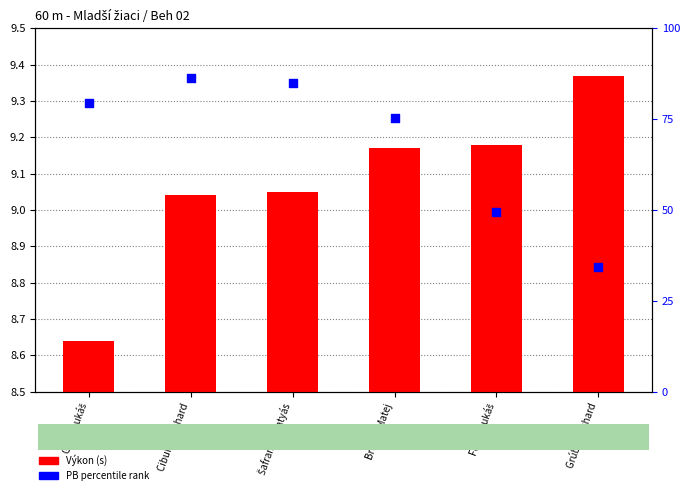

Which series contains the lowest Y value?

Výkon